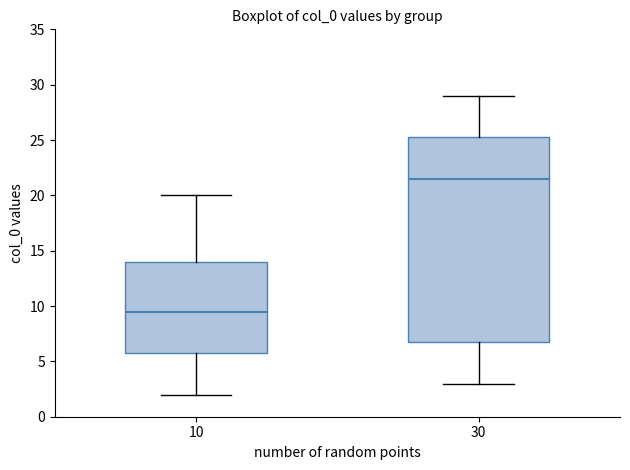

Which box has the lowest median line?

10